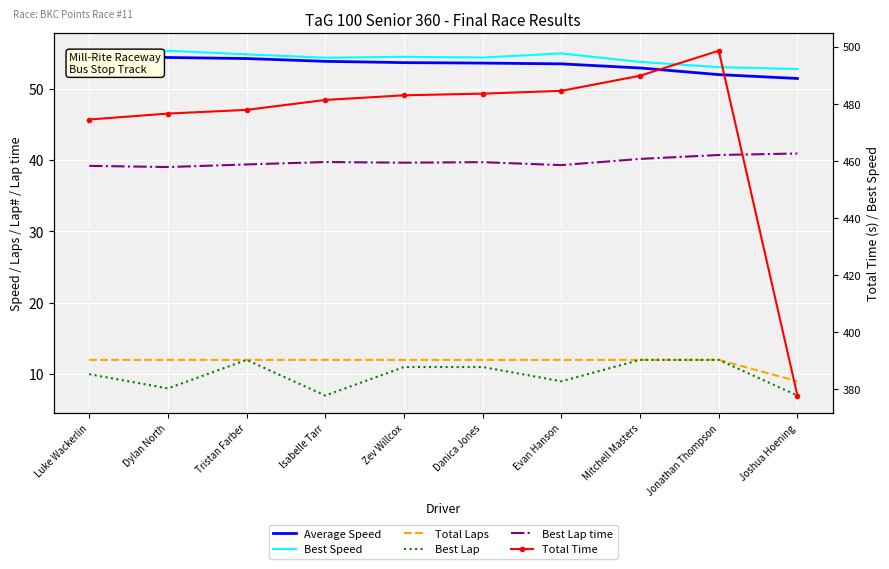

What is the smallest value displayed?

7.0